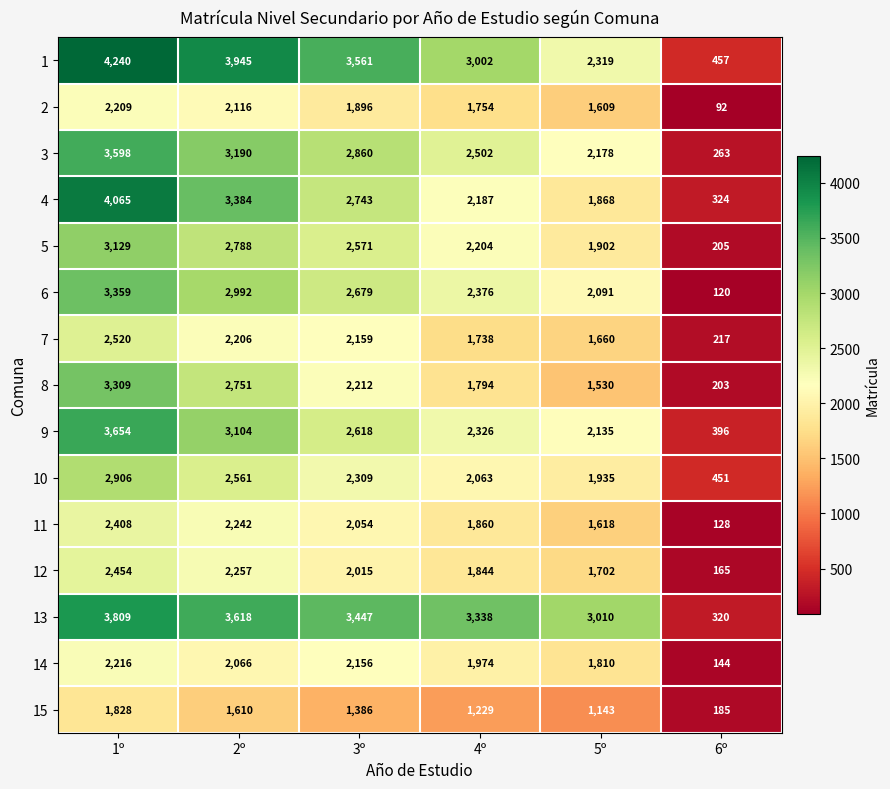

At which category is the sum across all series the highest?

1º